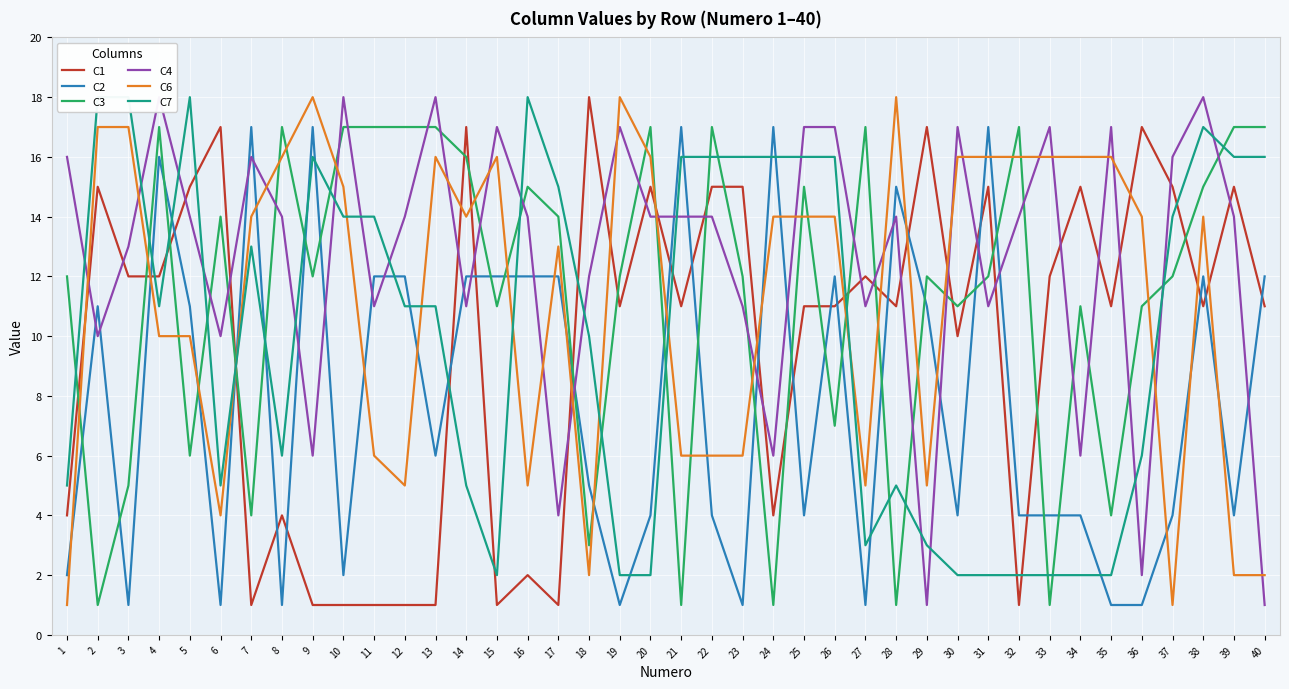

How many lines are shown in the chart?

6